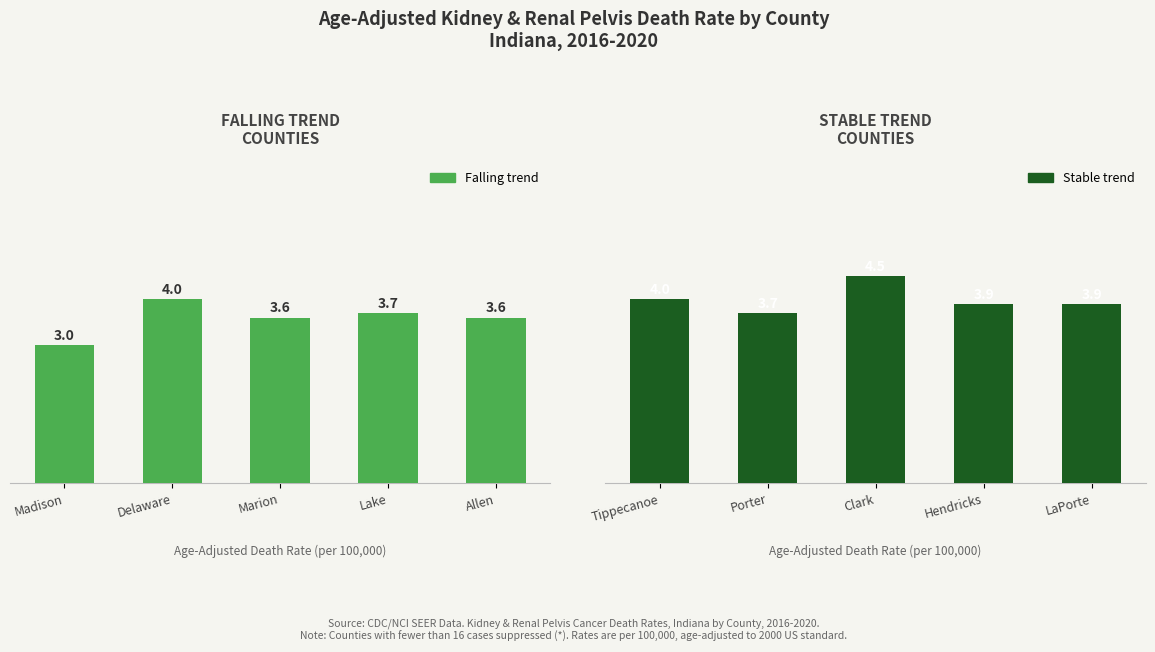

What is the approximate value of Falling trend at Lake?

3.7